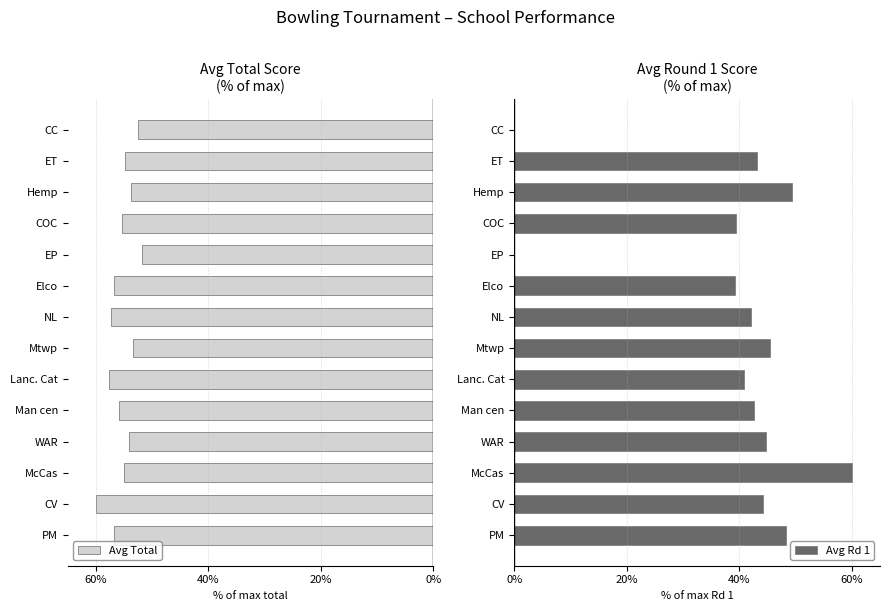

True or false: Avg Rd 1 has a value of 39.4 at EP.

False